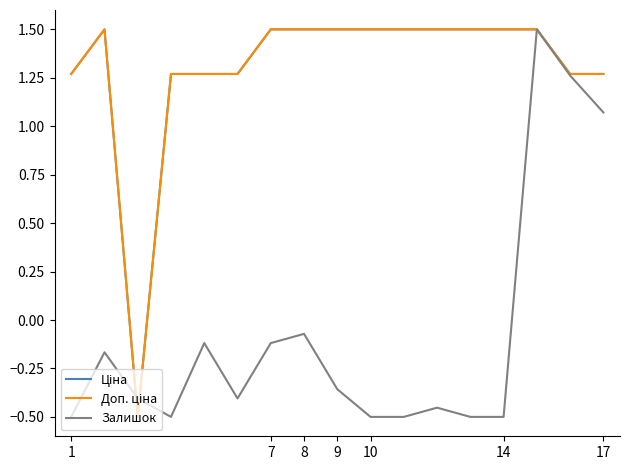

What is the difference between the maximum and second lowest values in the Ціна series?

0.2